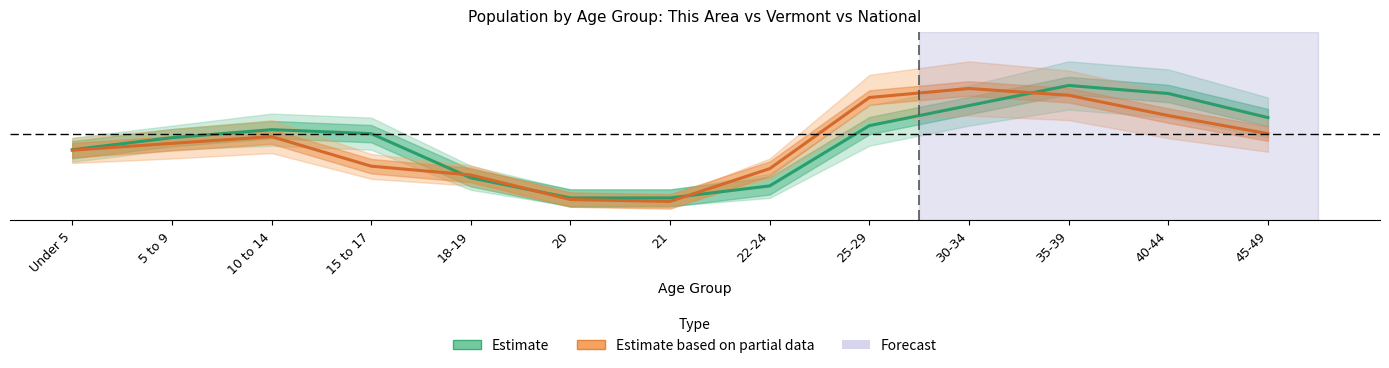

Which series has the largest total across all categories?

Estimate